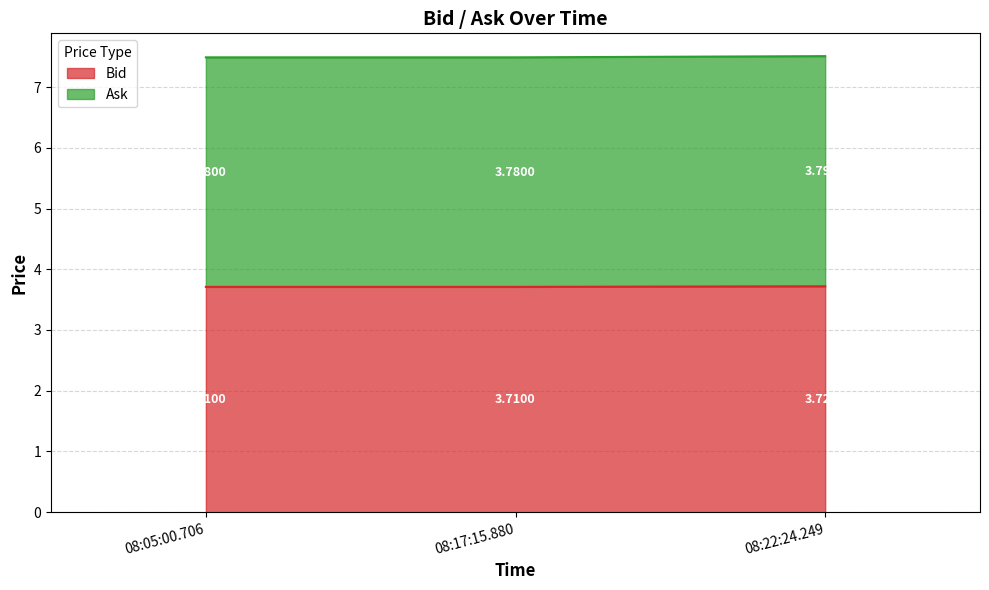

What is the total value across all series at 08:05:00.706?

7.5